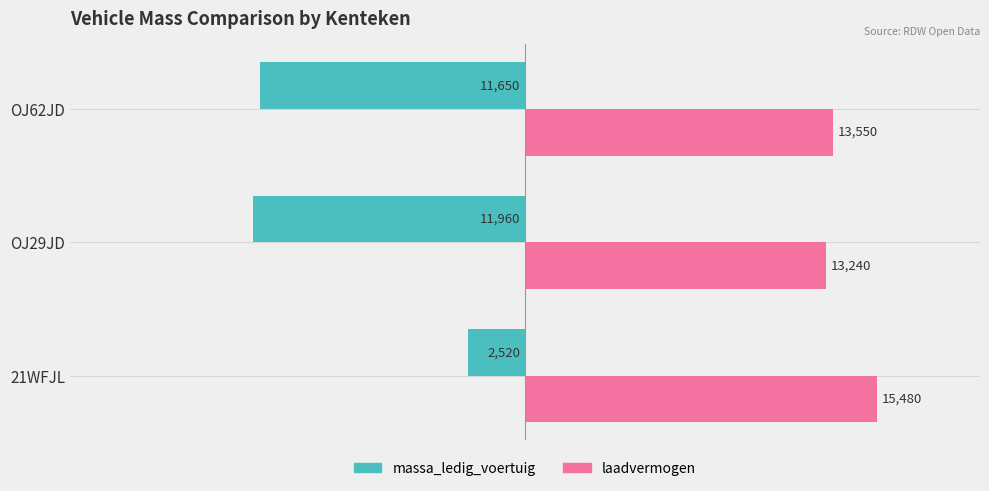

Between 21WFJL and OJ29JD, which series saw the biggest shift?

massa_ledig_voertuig